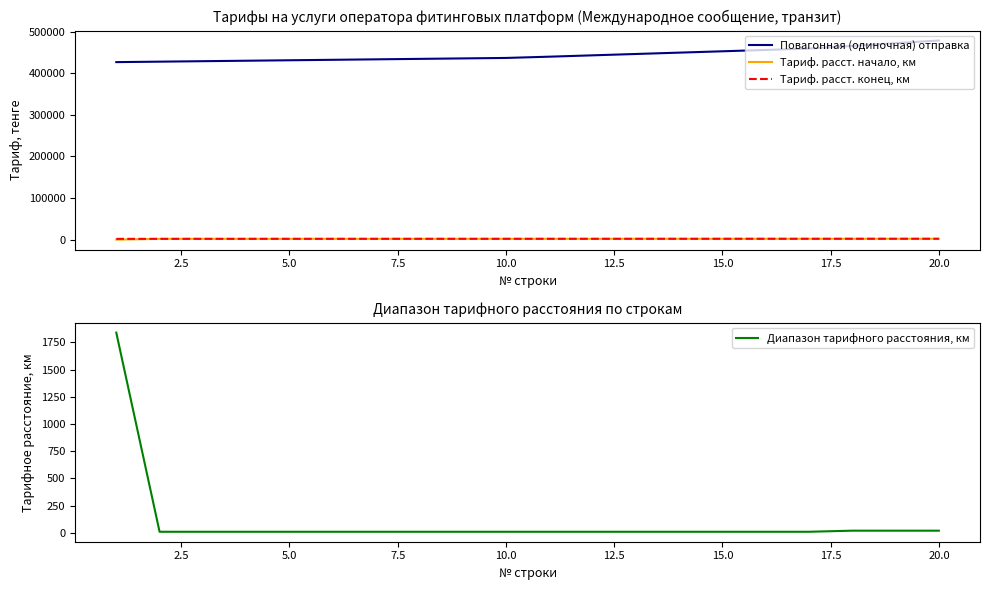

What are all the series names shown in the legend?

Повагонная (одиночная) отправка, Тариф. расст. начало, км, Тариф. расст. конец, км, Диапазон тарифного расстояния, км